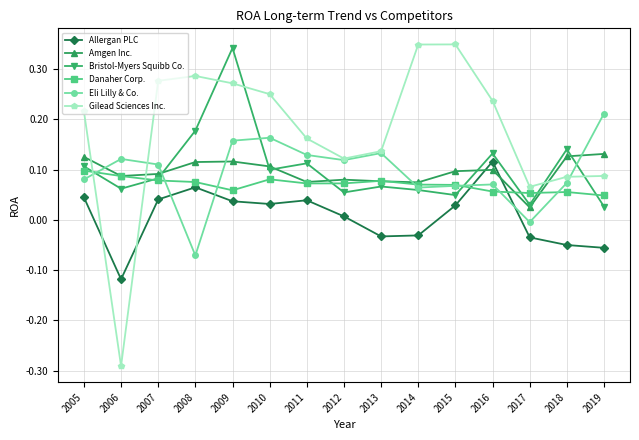

Is this an area chart (filled region under the line)?

No